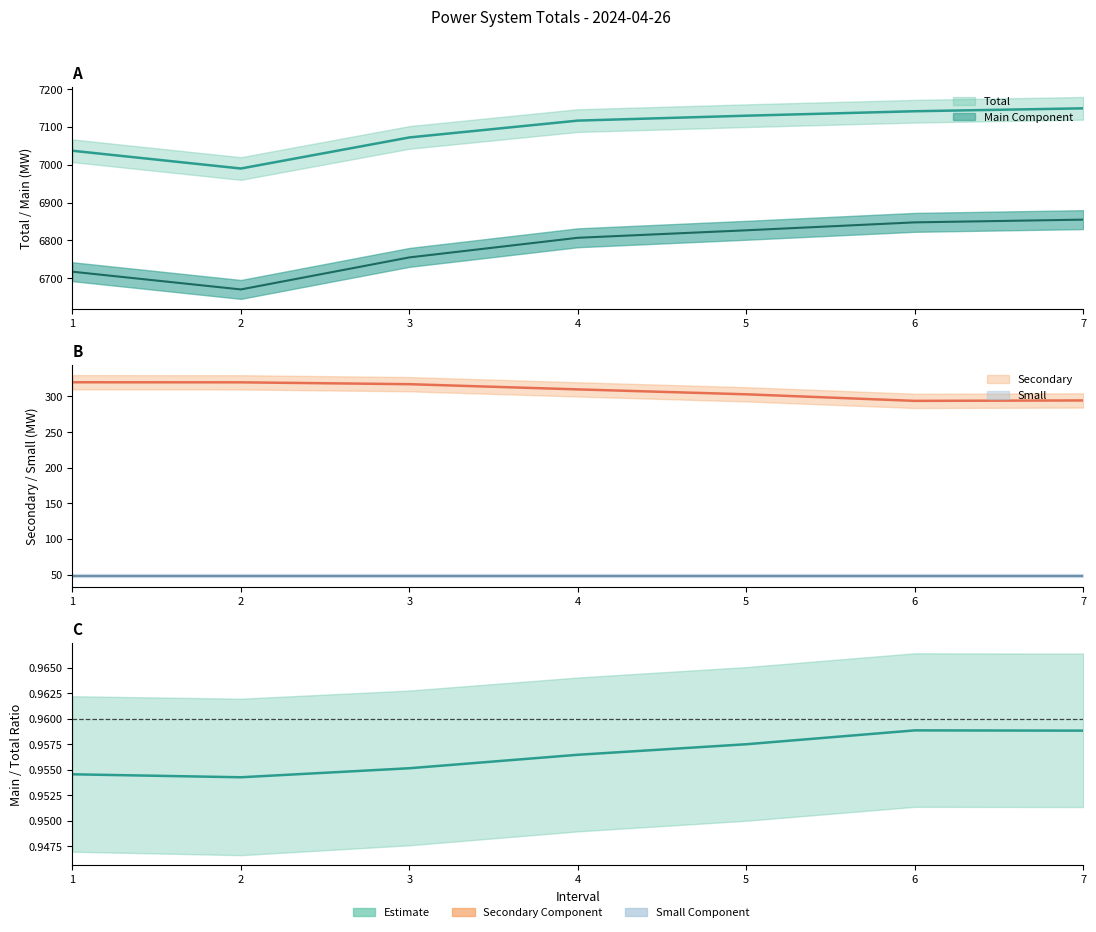

Where is Main_Component nearest to the value 6762?

3